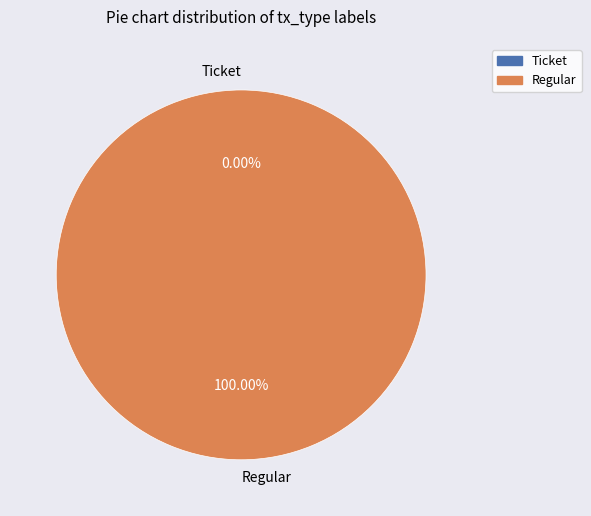

What is the largest slice in the pie chart?

Regular